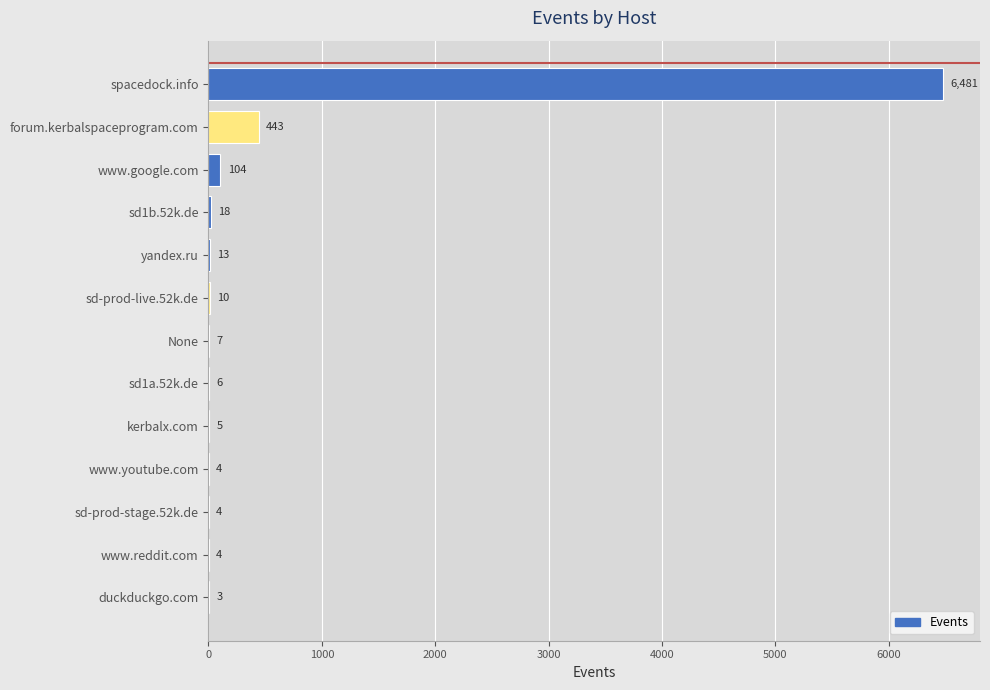

Reading top to bottom, transcribe all the data shown in this chart.

spacedock.info=6481	forum.kerbalspaceprogram.com=443	www.google.com=104	sd1b.52k.de=18	yandex.ru=13	sd-prod-live.52k.de=10	None=7	sd1a.52k.de=6	kerbalx.com=5	www.youtube.com=4	sd-prod-stage.52k.de=4	www.reddit.com=4	duckduckgo.com=3